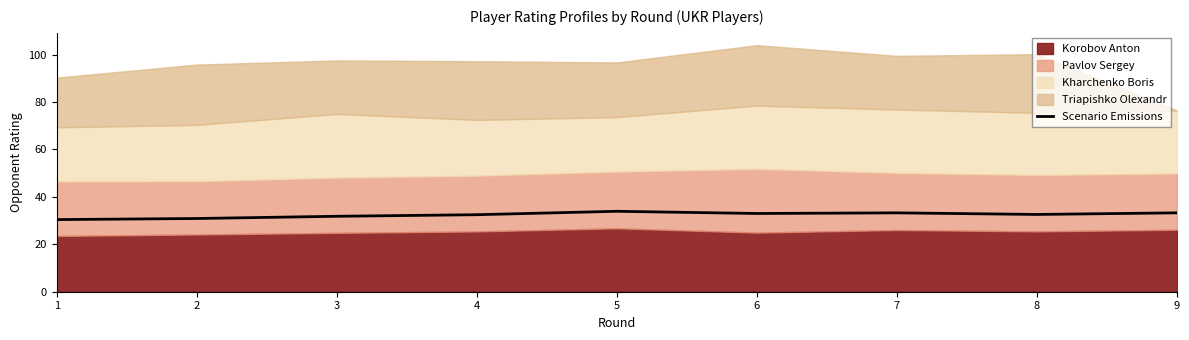

Reading left to right, what are all the values shown in this chart?

30.4	30.9	31.8	32.5	33.9	33.0	33.3	32.6	33.3